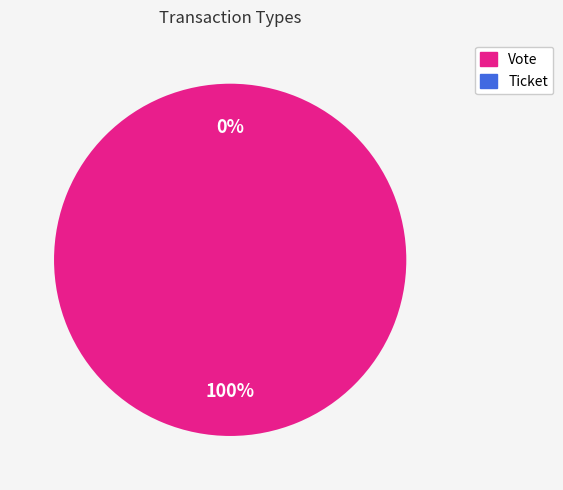

Does Vote represent more than half of the total?

Yes